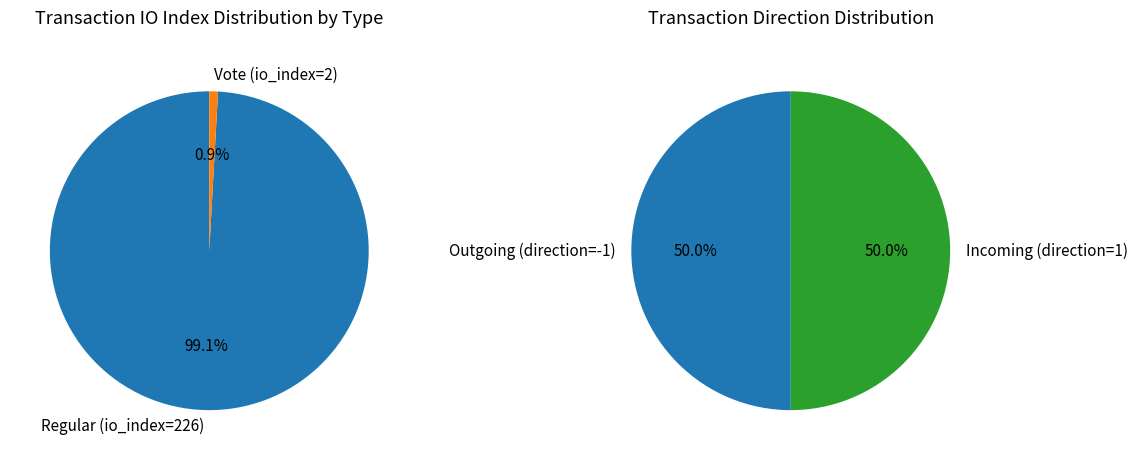

What is the total percentage of Regular (io_index=226) and Vote (io_index=2)?

100.0%